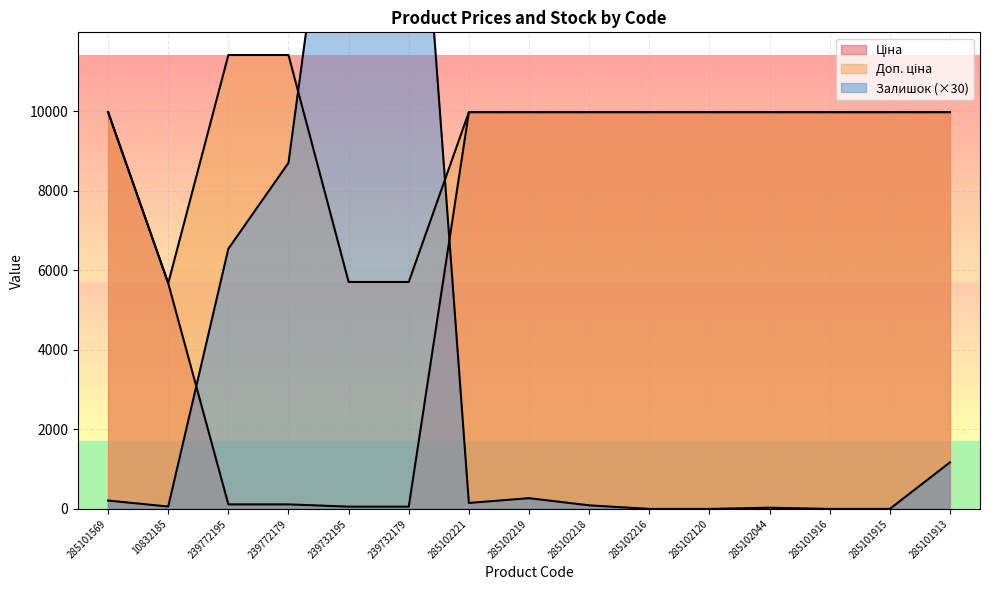

What is the average value of the Залишок series?

3850.0